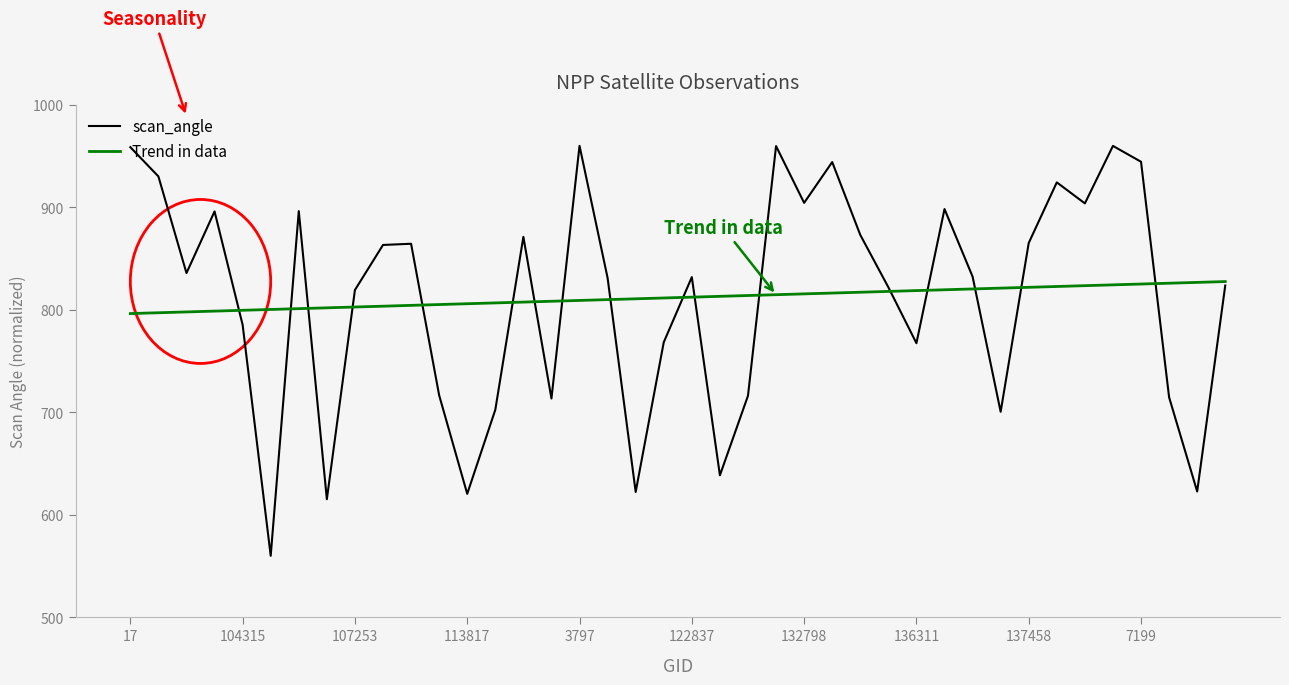

What is the greatest value displayed?

960.0